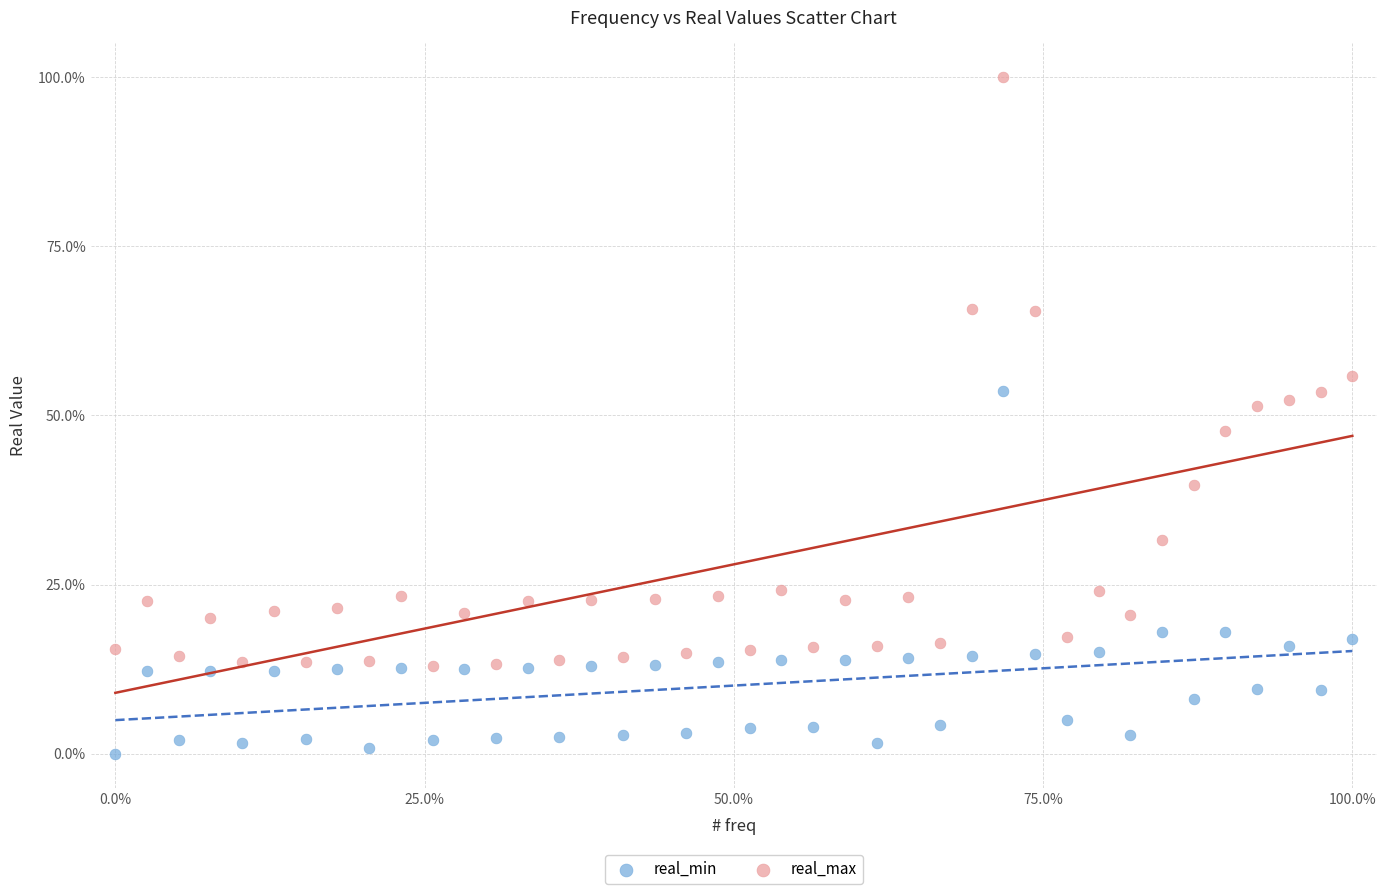

Which series has the largest Y range (max minus min)?

real_max